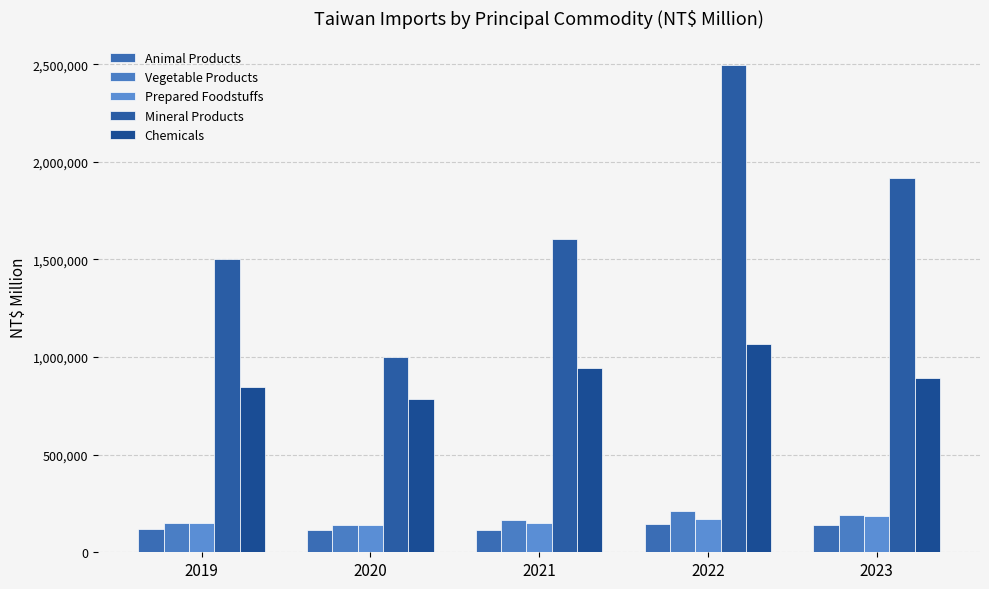

What is the greatest value displayed?

2495691